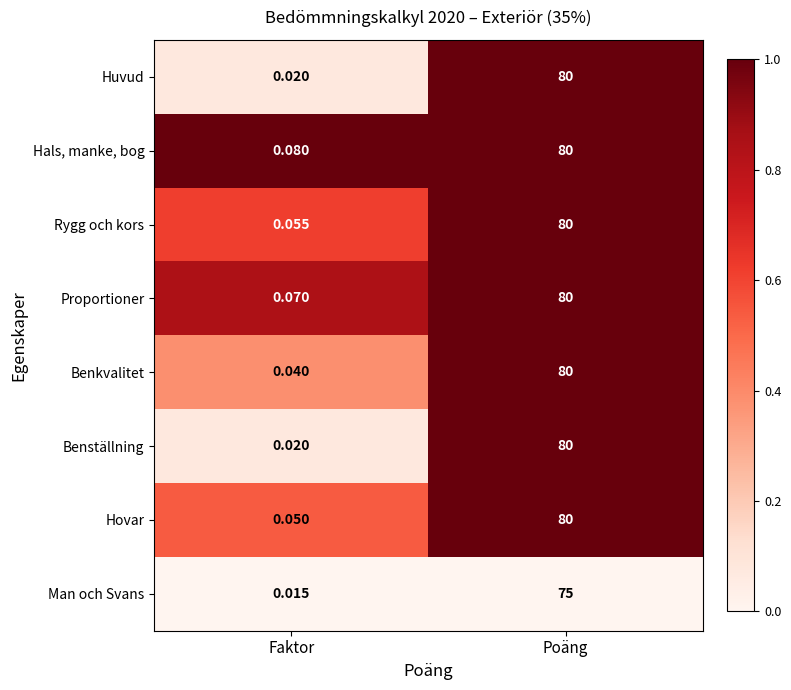

Which series has the largest total across all categories?

Hals, manke, bog